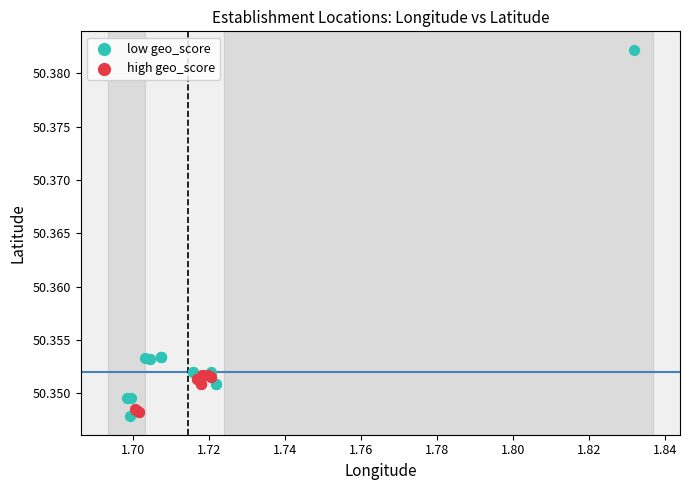

Which series contains the highest Y value?

low geo_score